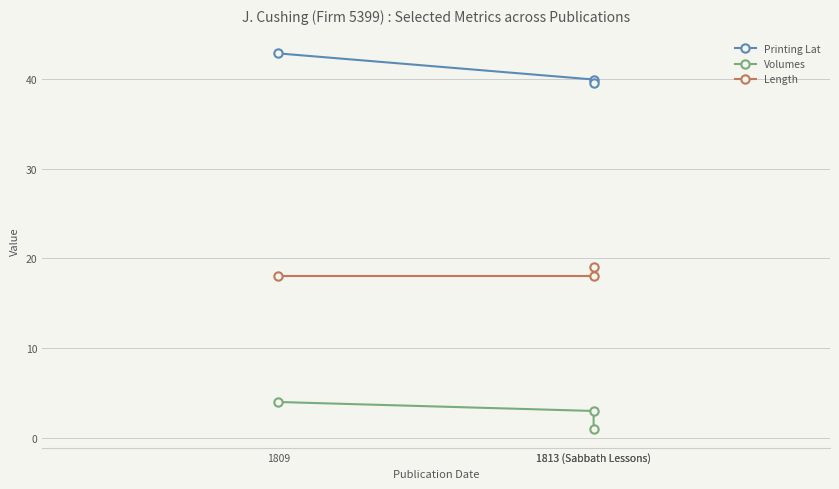

Does the chart have visible grid lines?

Yes